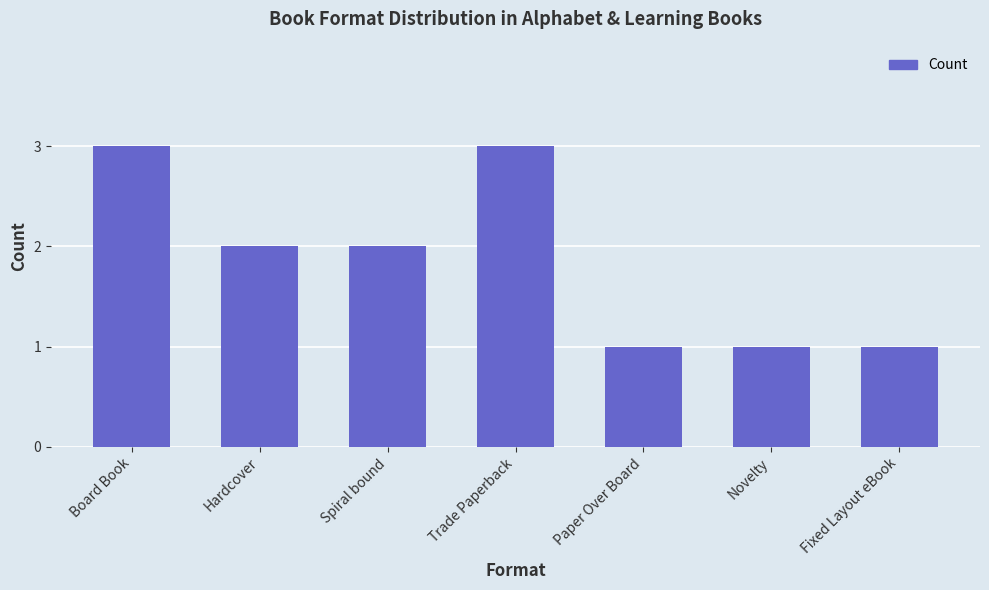

How many values are below 2?

3